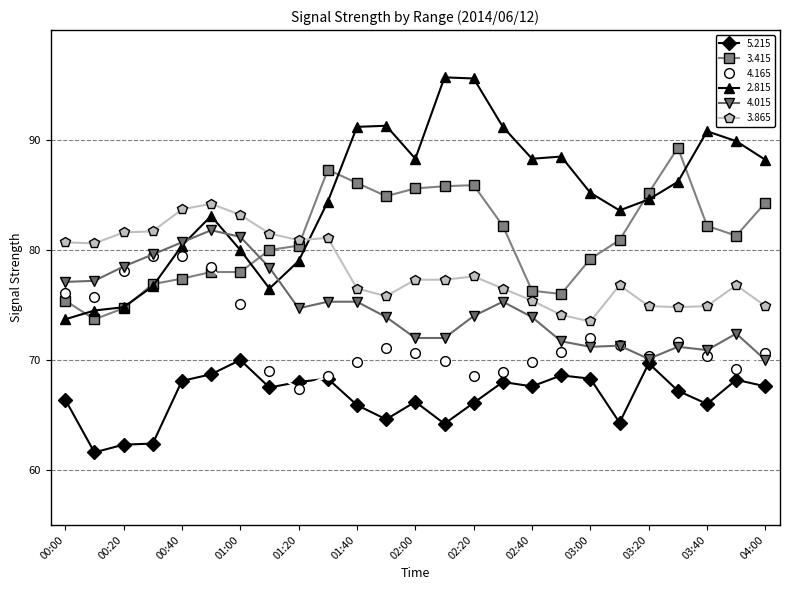

List the series in order of their peak value, highest first.

2.815, 3.415, 3.865, 4.015, 4.165, 5.215